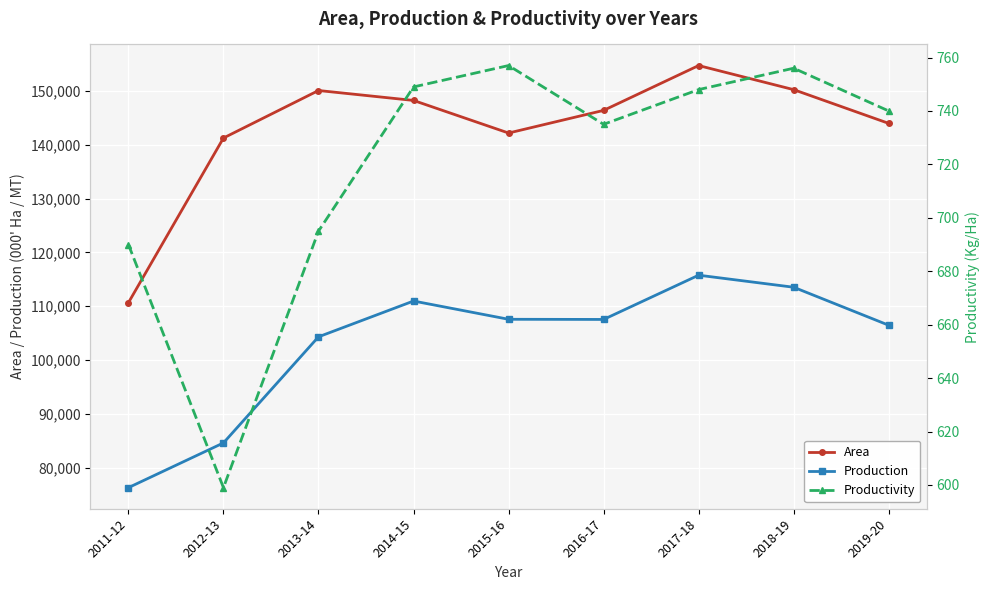

The value of Productivity at 2017-18 is 167. True or false?

False